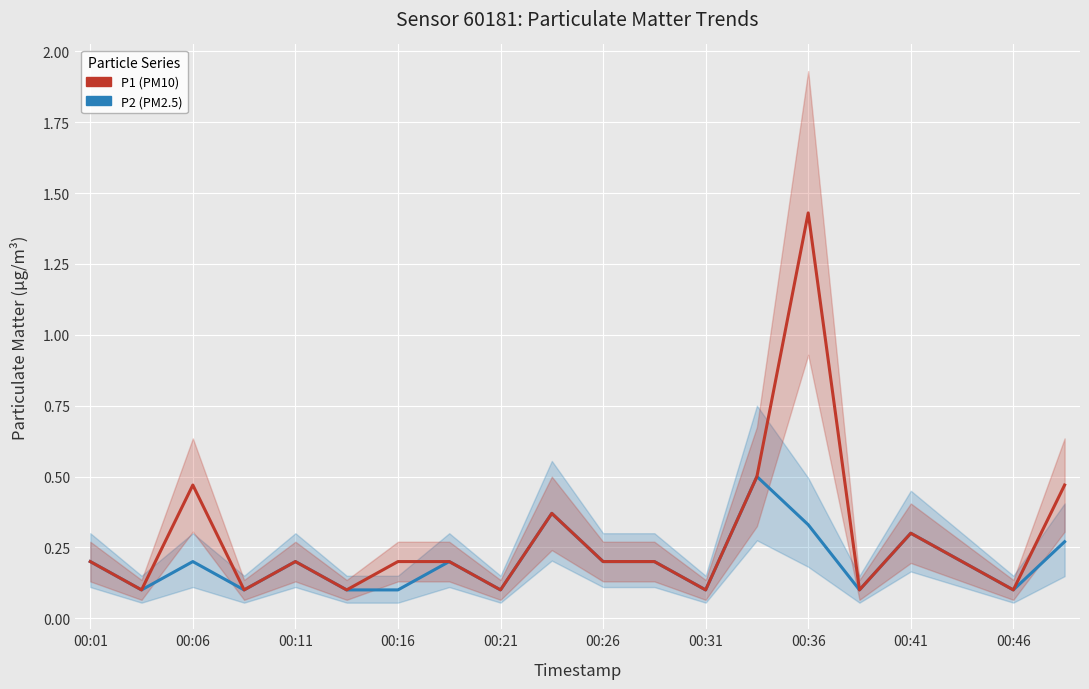

What is the total value across all series at 00:01?

0.4